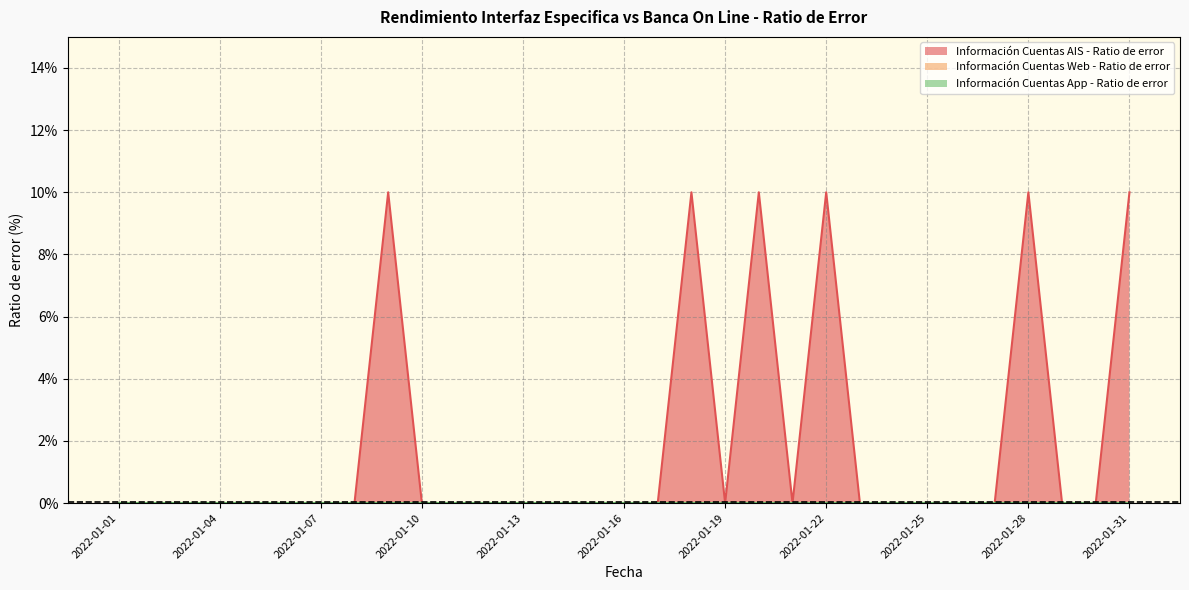

True or false: Información Cuentas AIS - Ratio de error and Información Cuentas Web - Ratio de error intersect in this chart.

False